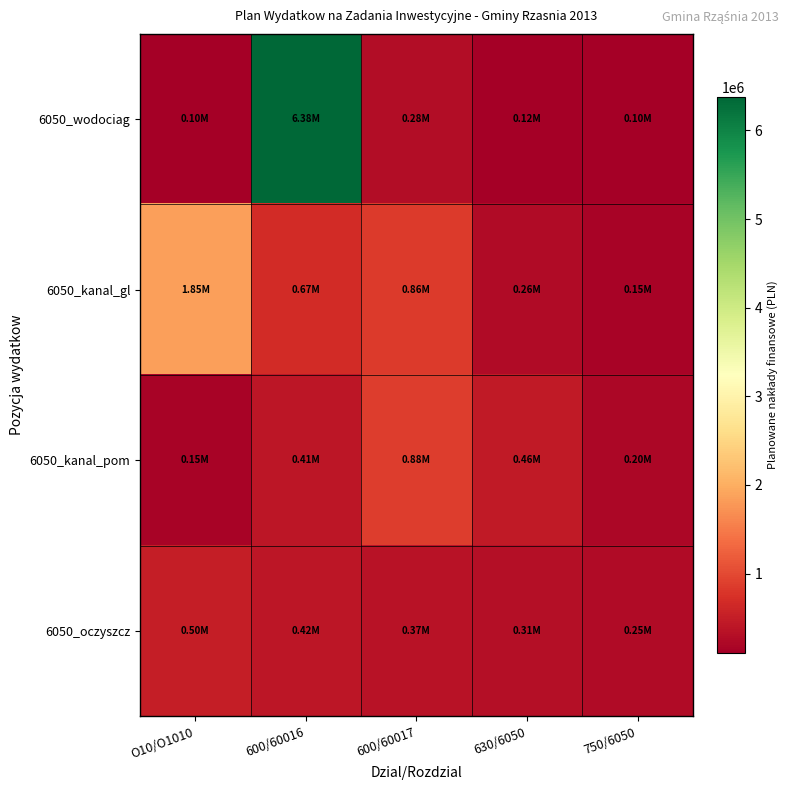

Between 600/60016 and 750/6050, which series saw the biggest shift?

6050_wodociag